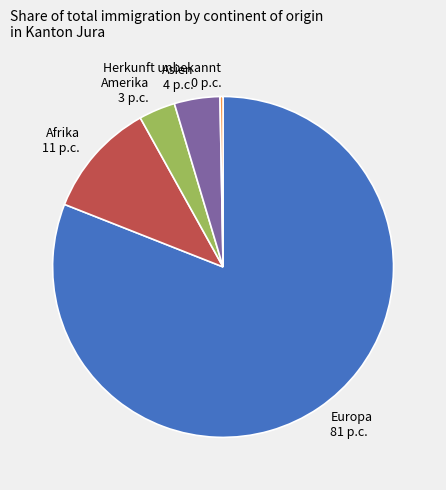

Rank the categories by value from highest to lowest.

Europa 81 p.c., Afrika 11 p.c., Asien 4 p.c., Amerika 3 p.c., Herkunft unbekannt 0 p.c.